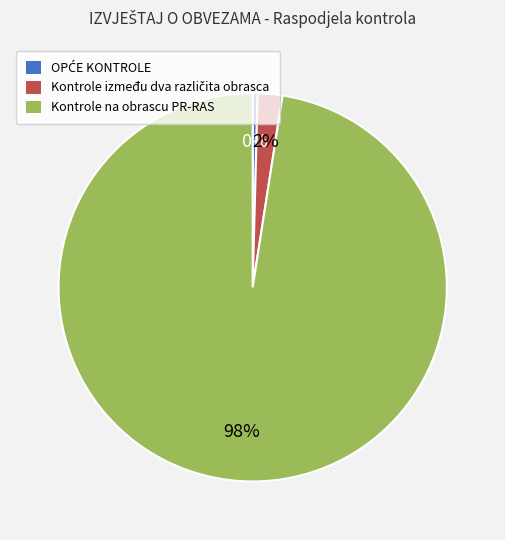

Which category has the biggest portion of the pie?

Kontrole na obrascu PR-RAS